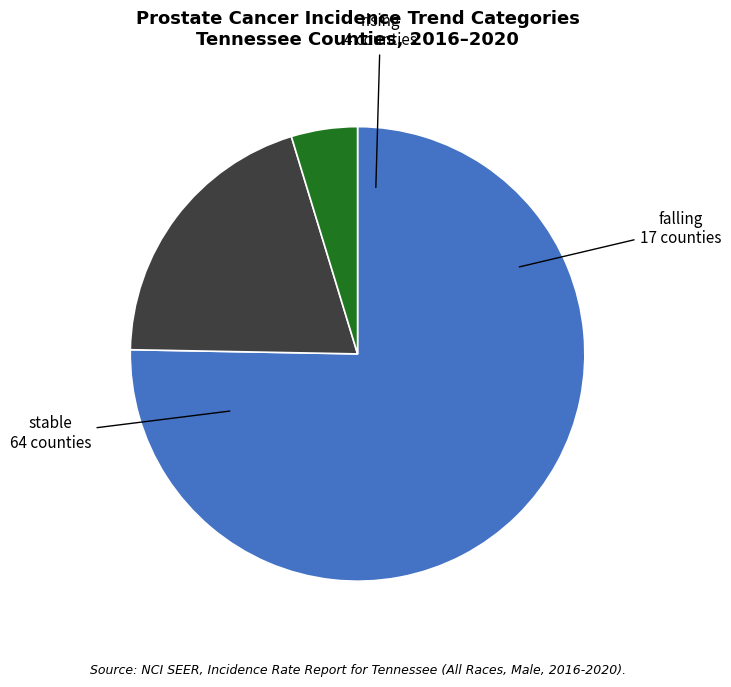

The falling slice represents 20% of the pie. True or false?

True